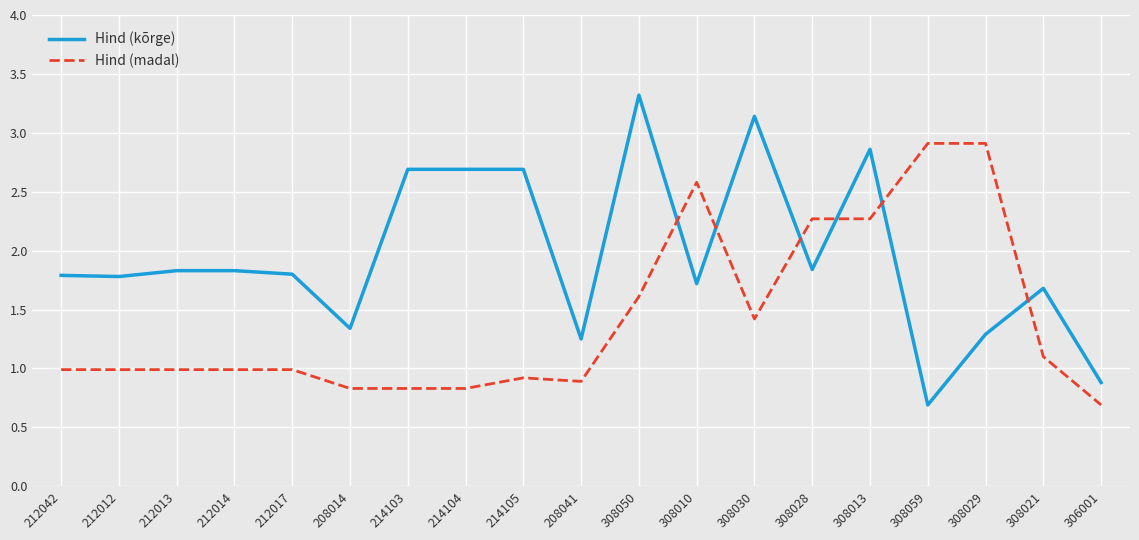

Where do Hind (madal) and Hind (kõrge) first cross each other?

308050 and 308010